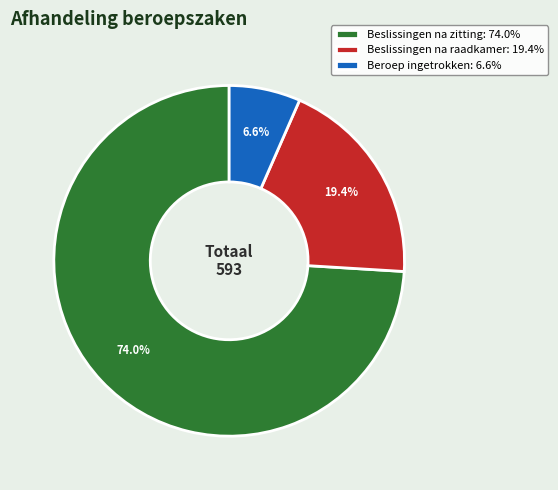

To the nearest percent, what is the difference between the largest and smallest slice percentages?

67%